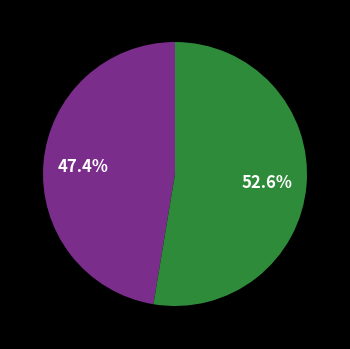

Count the number of slices in the pie.

2